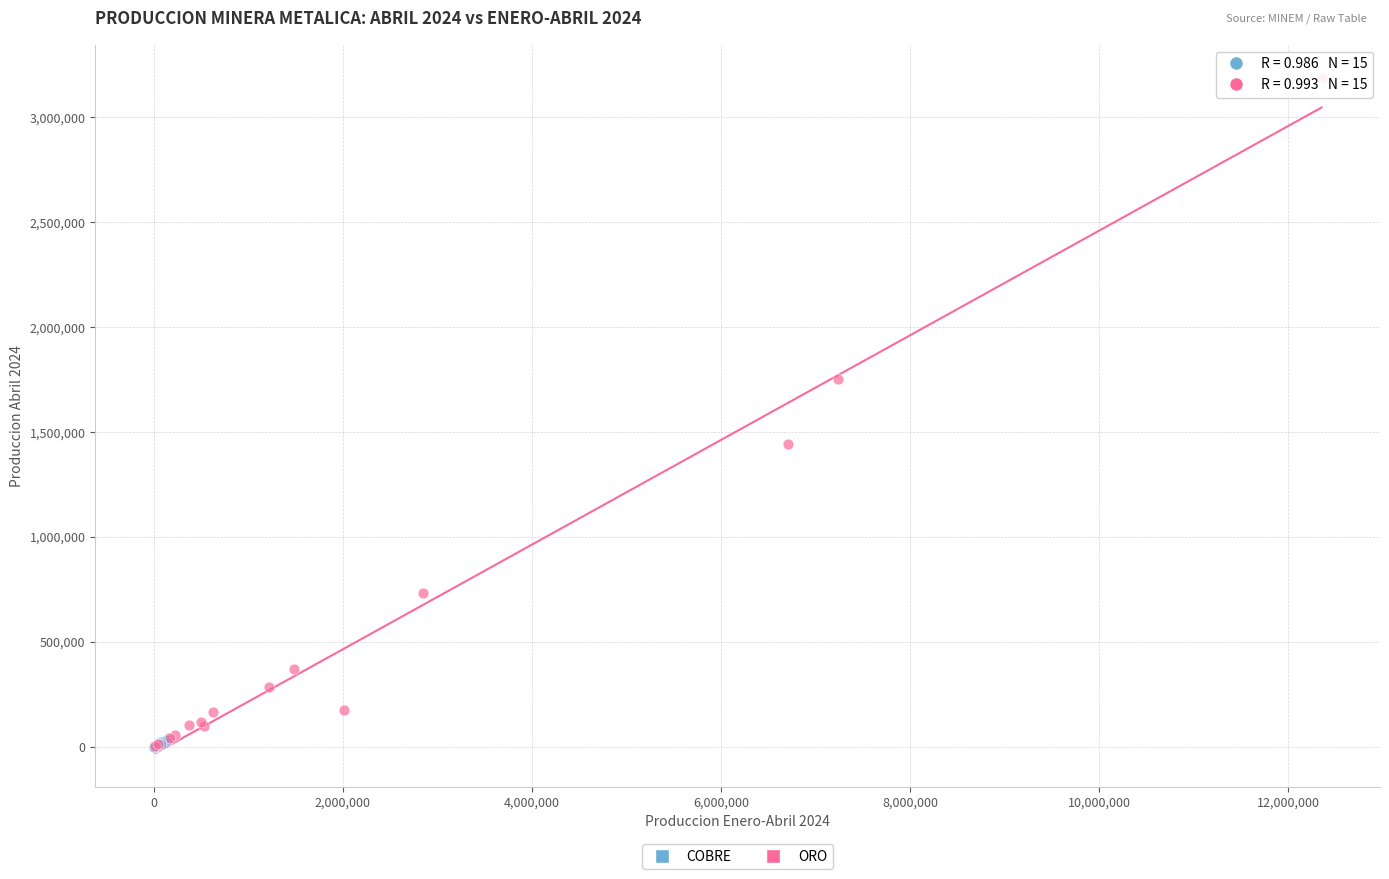

Which series has the largest Y range (max minus min)?

ORO